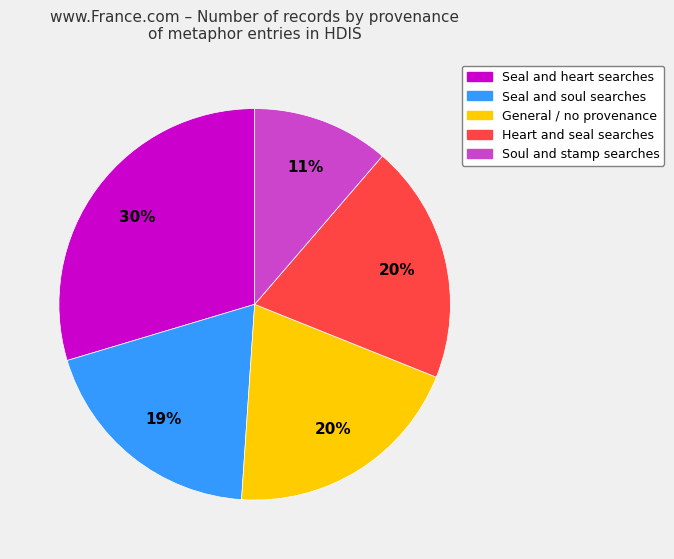

Is there a majority slice in this chart?

No